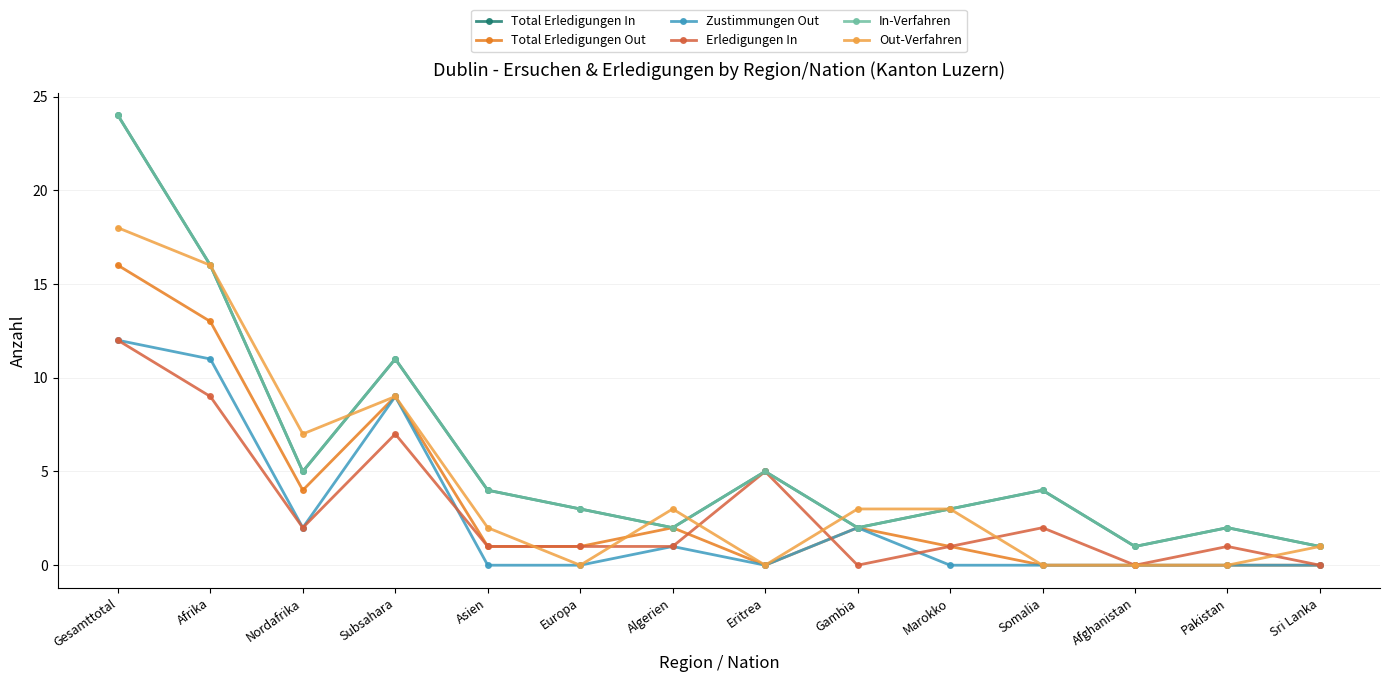

True or false: In-Verfahren and Total Erledigungen Out cross at least once.

False